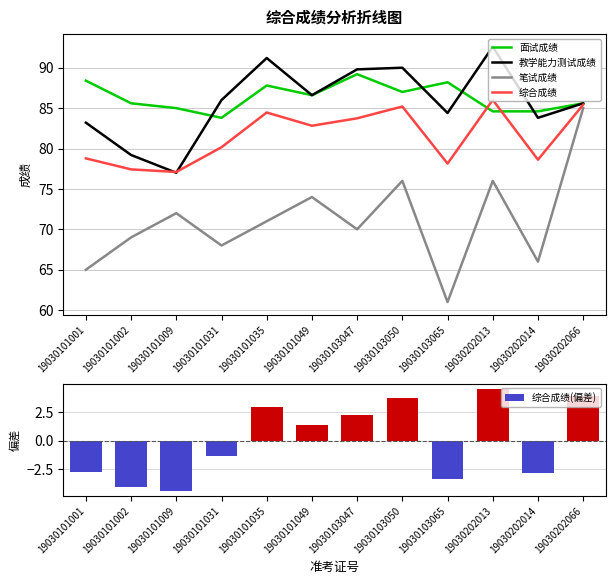

How many series are shown in this chart?

5